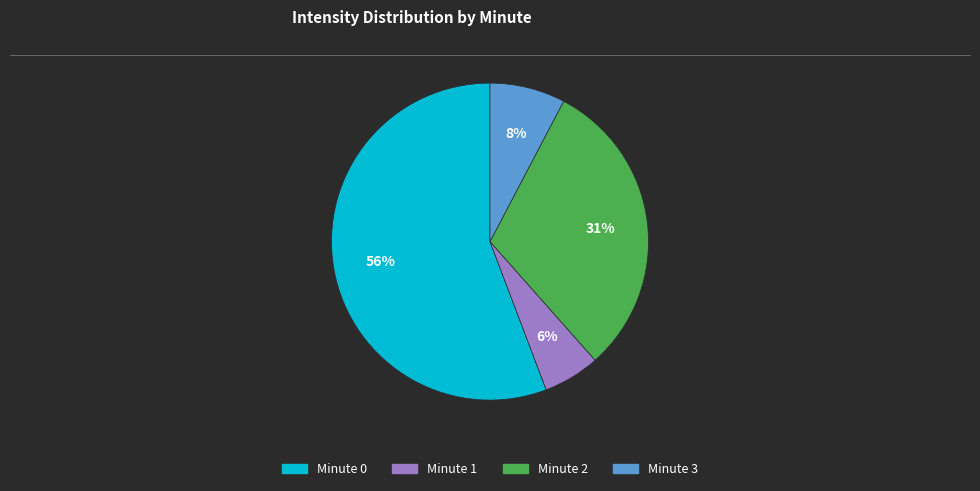

True or false: Minute 2 accounts for 42% of the total.

False